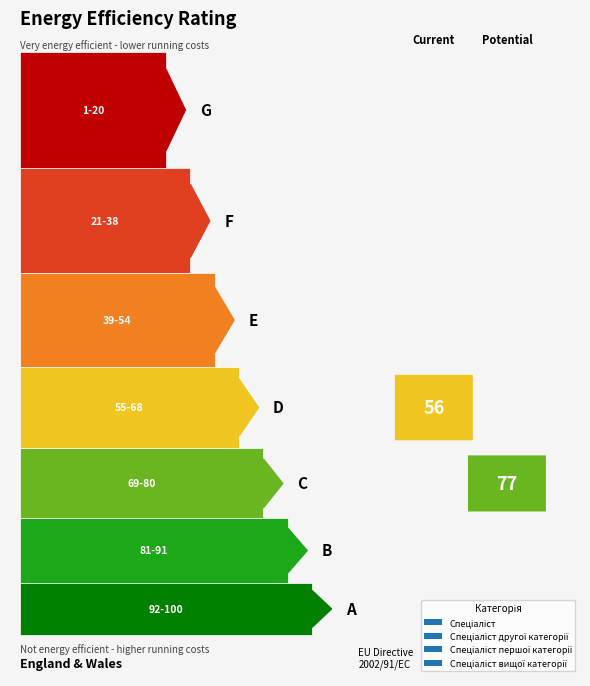

Is it true that the value at Спеціаліст вищої категорії is 5?

False